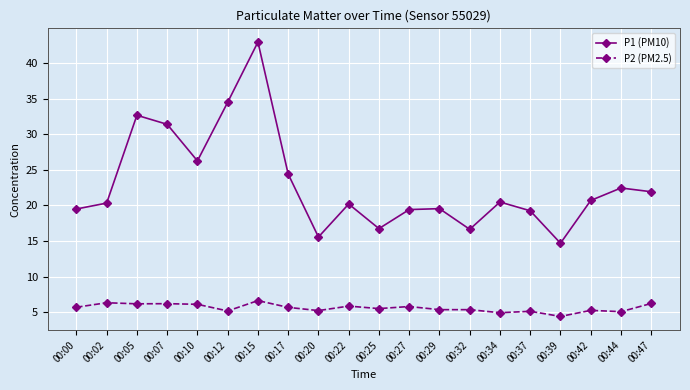

The P2 (PM2.5) series shows 6.1 at 00:10. True or false?

True